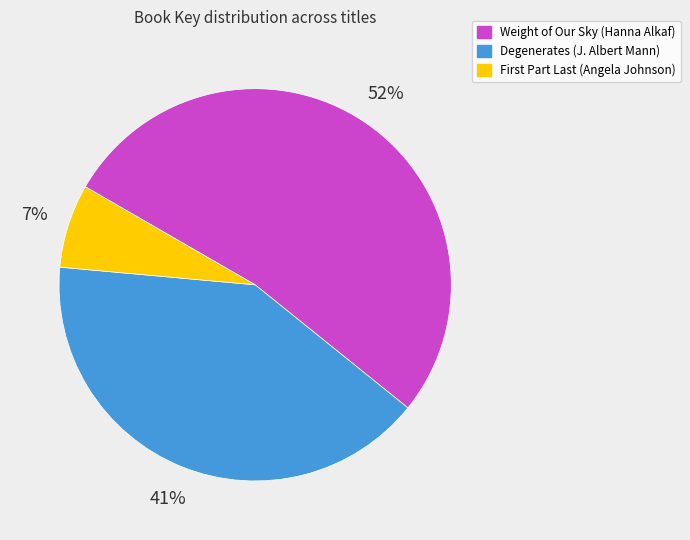

Is the sum of Weight of Our Sky (Hanna Alkaf) and Degenerates (J. Albert Mann) greater than half?

Yes